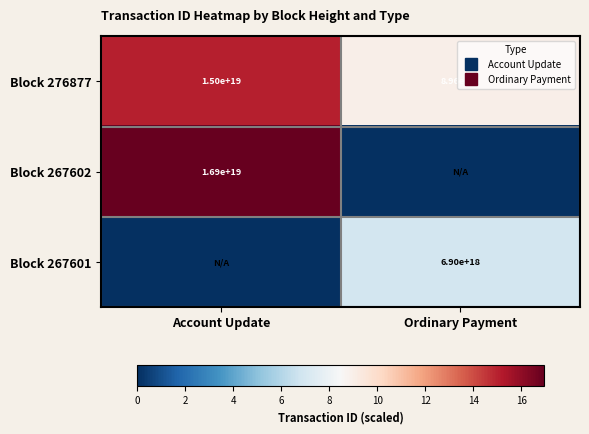

Is it true that Block 276877 equals 15.0 at Account Update?

True